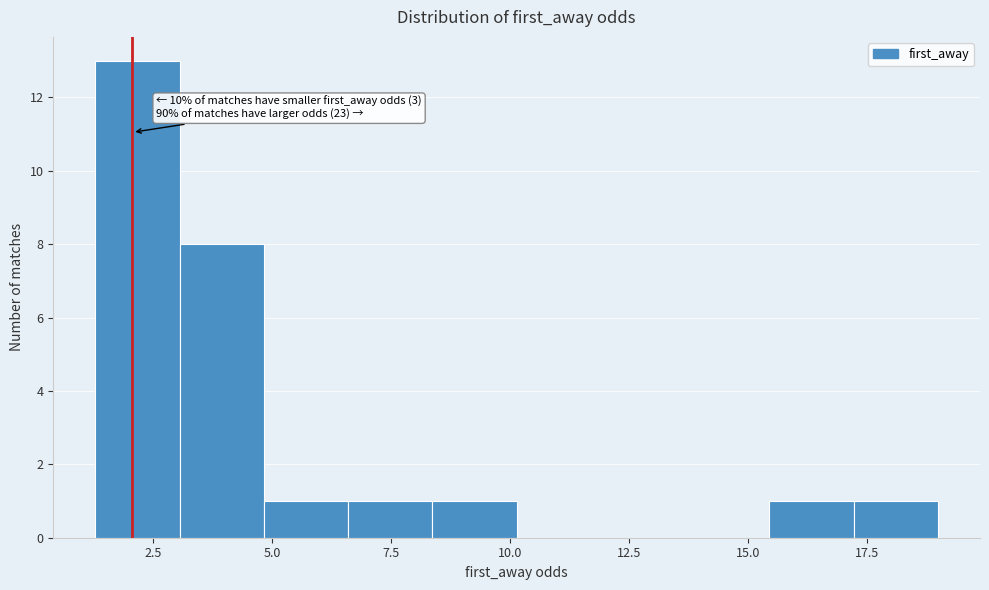

Read against the x-axis, roughly where is the centre of the tallest bar?

2.0